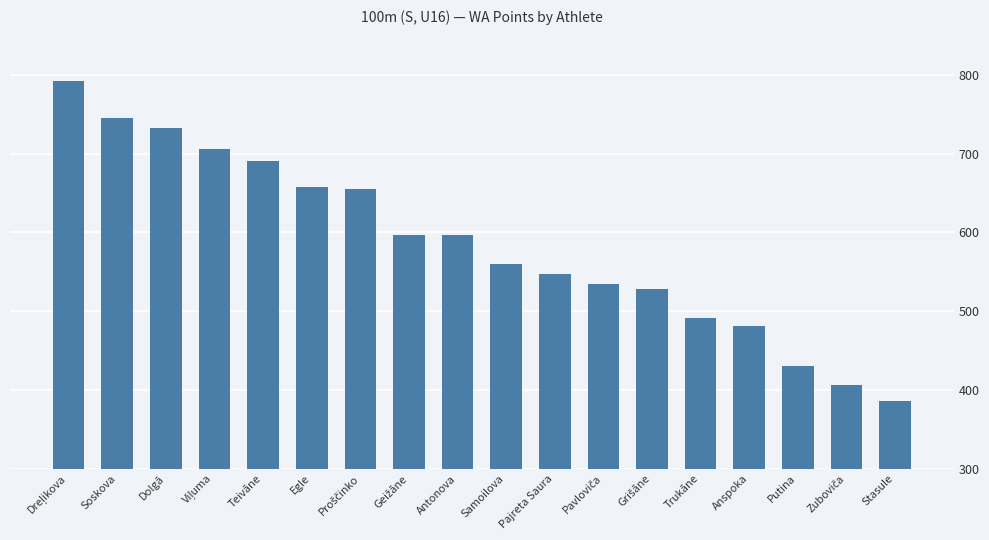

What is the label of the 16th bar from the left?

Putina